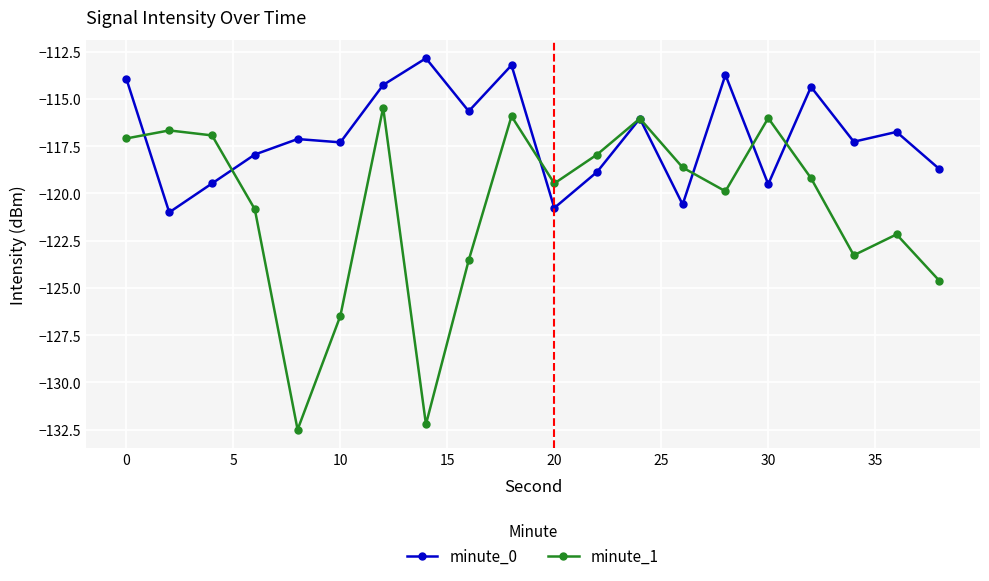

Which series has the largest total across all categories?

minute_0